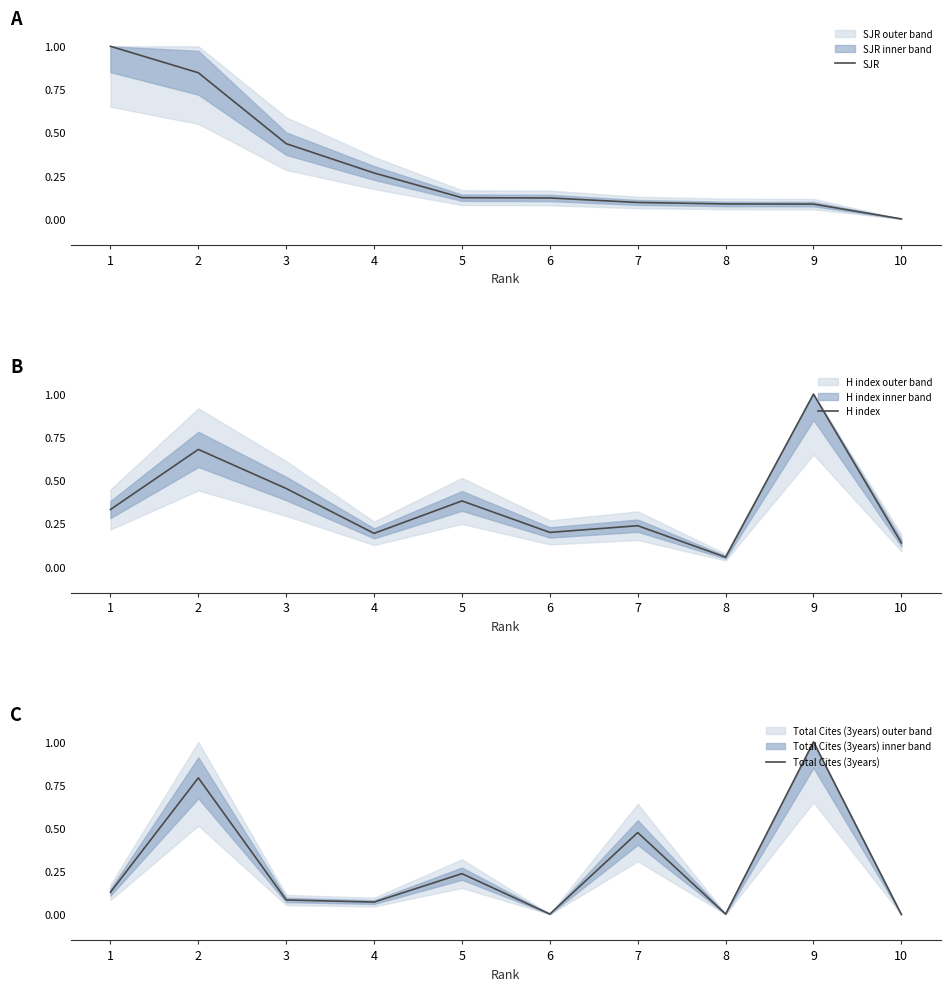

Is the value of Total Cites (3years) at 4 greater than the value of H index at 4?

No